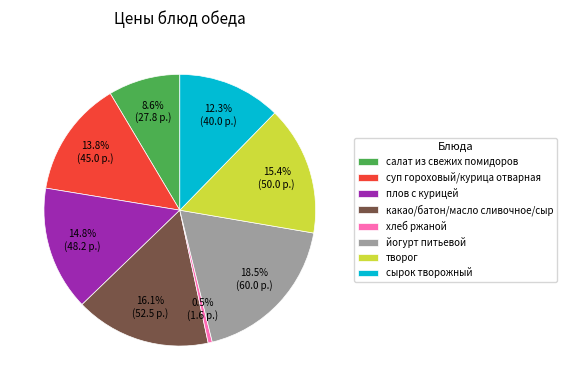

Between салат из свежих помидоров and плов с курицей, which is larger?

плов с курицей